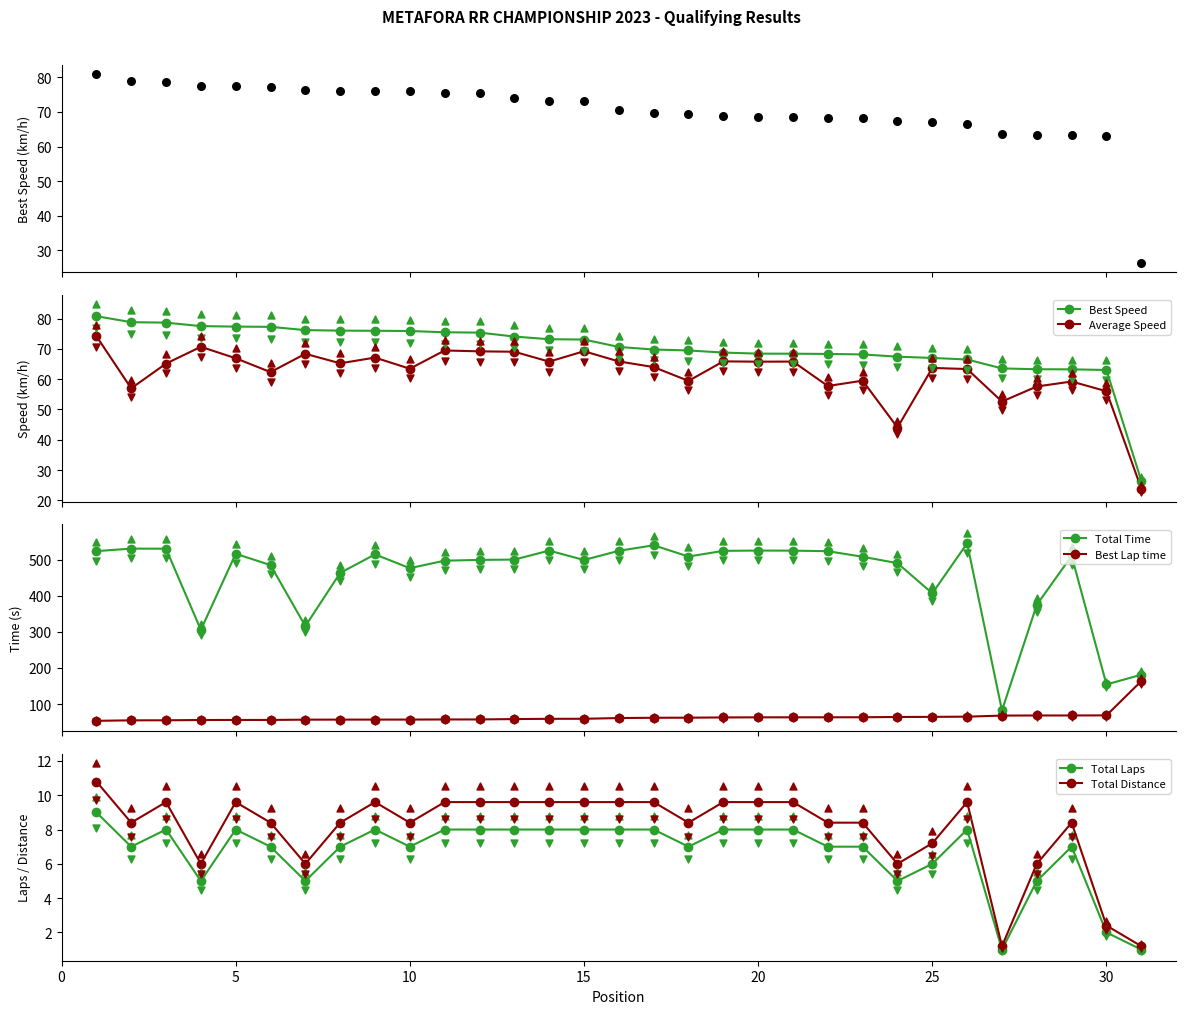

True or false: Total Time and Best Lap time intersect in this chart.

False